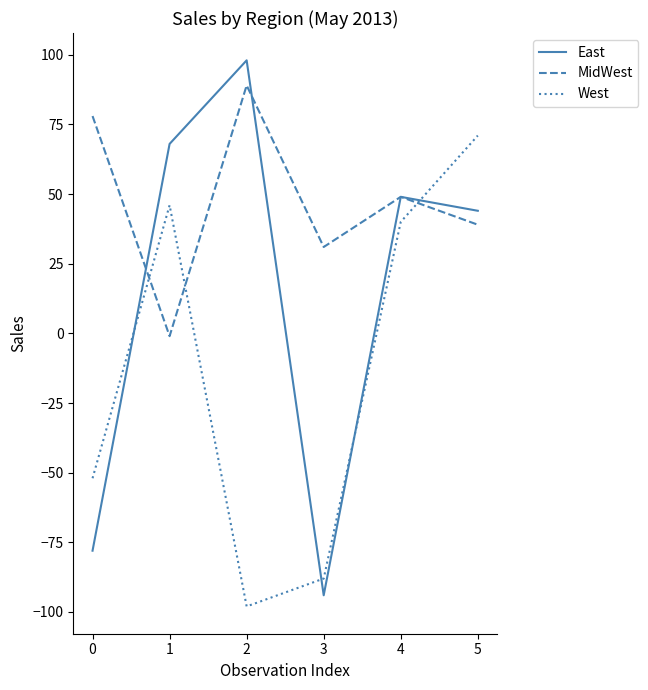

Reading left to right, list all the values displayed in this chart.

East: -78	68	98	-94	49	44
MidWest: 78	-1	89	31	49	39
West: -52	46	-98	-88	40	71